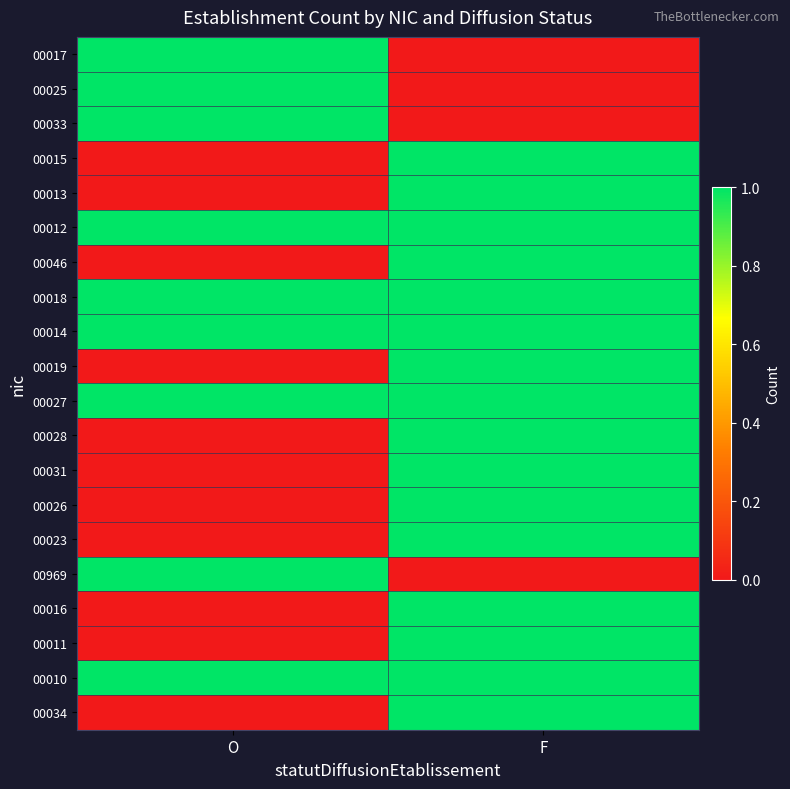

Which category has the lowest value across all series?

F